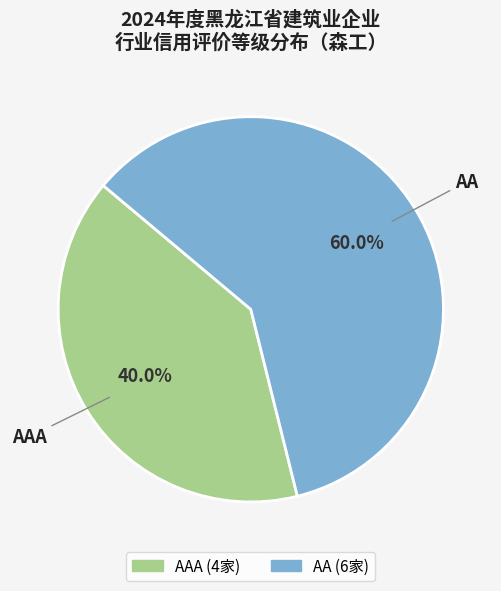

Count the number of slices in the pie.

2